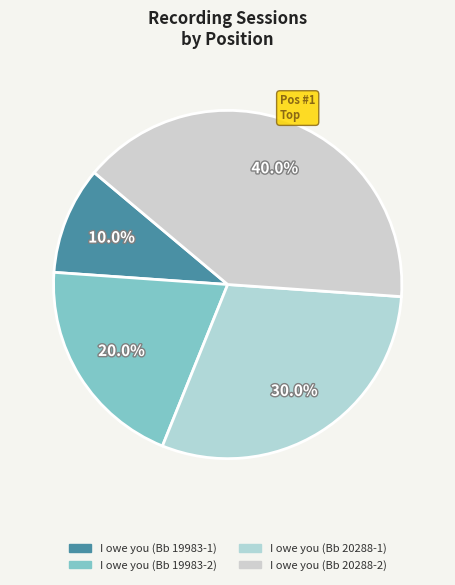

Which slice is the largest?

I owe you (Bb 20288-2)